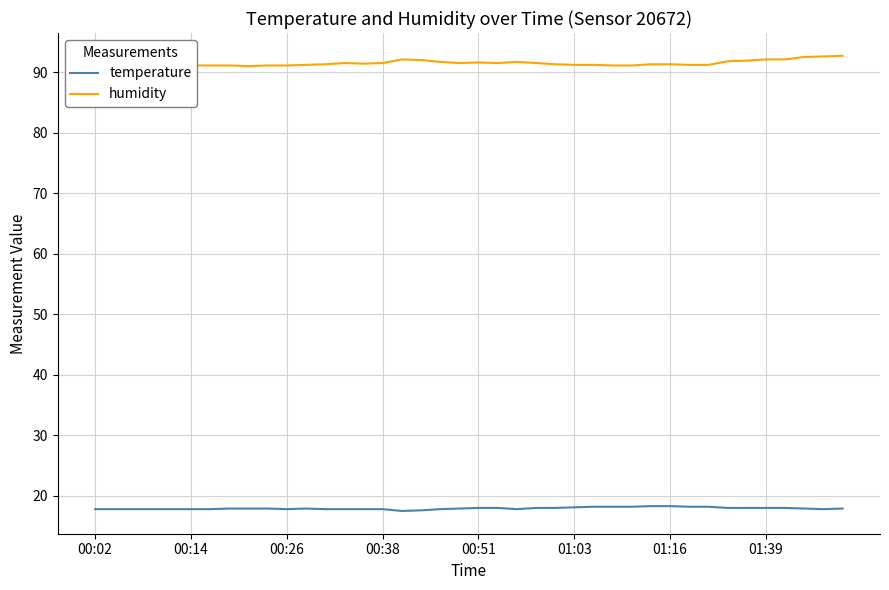

How many lines are shown in the chart?

2